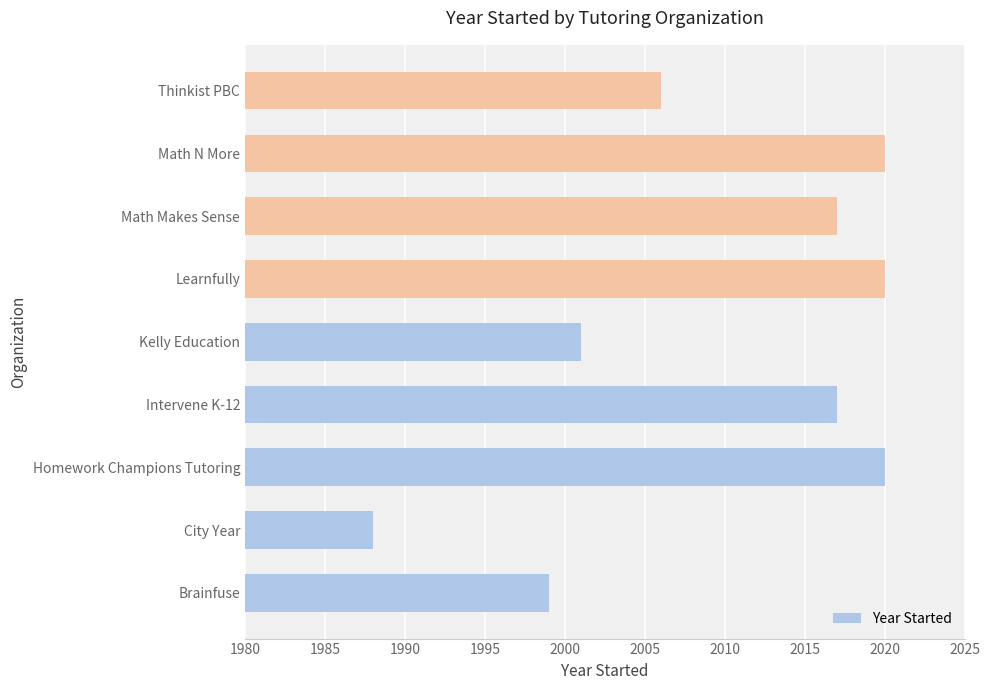

What is the difference between the values at Math Makes Sense and Brainfuse?

18